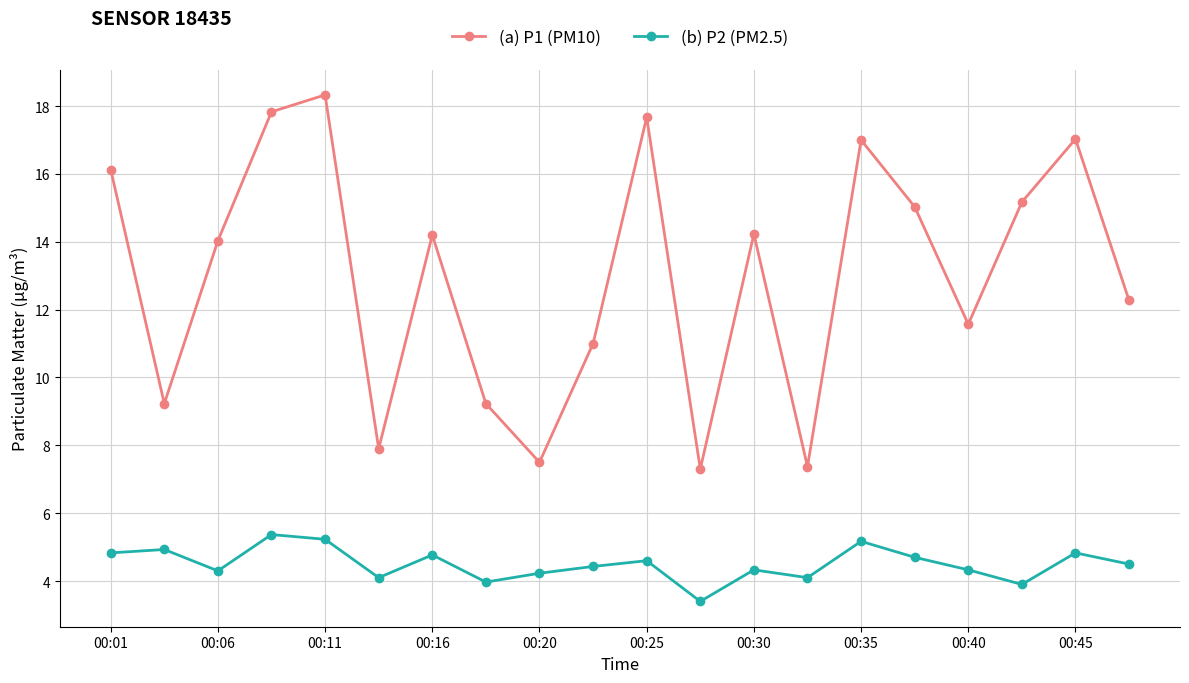

What is the value of the (b) P2 (PM2.5) point at the 12th from the left?

3.4